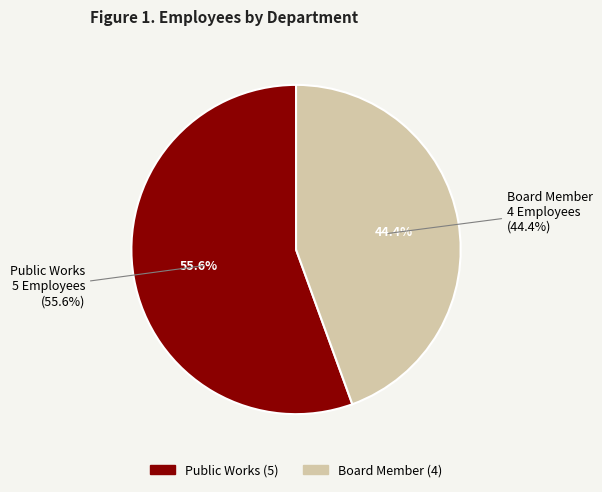

True or false: Board Member accounts for 44% of the total.

True